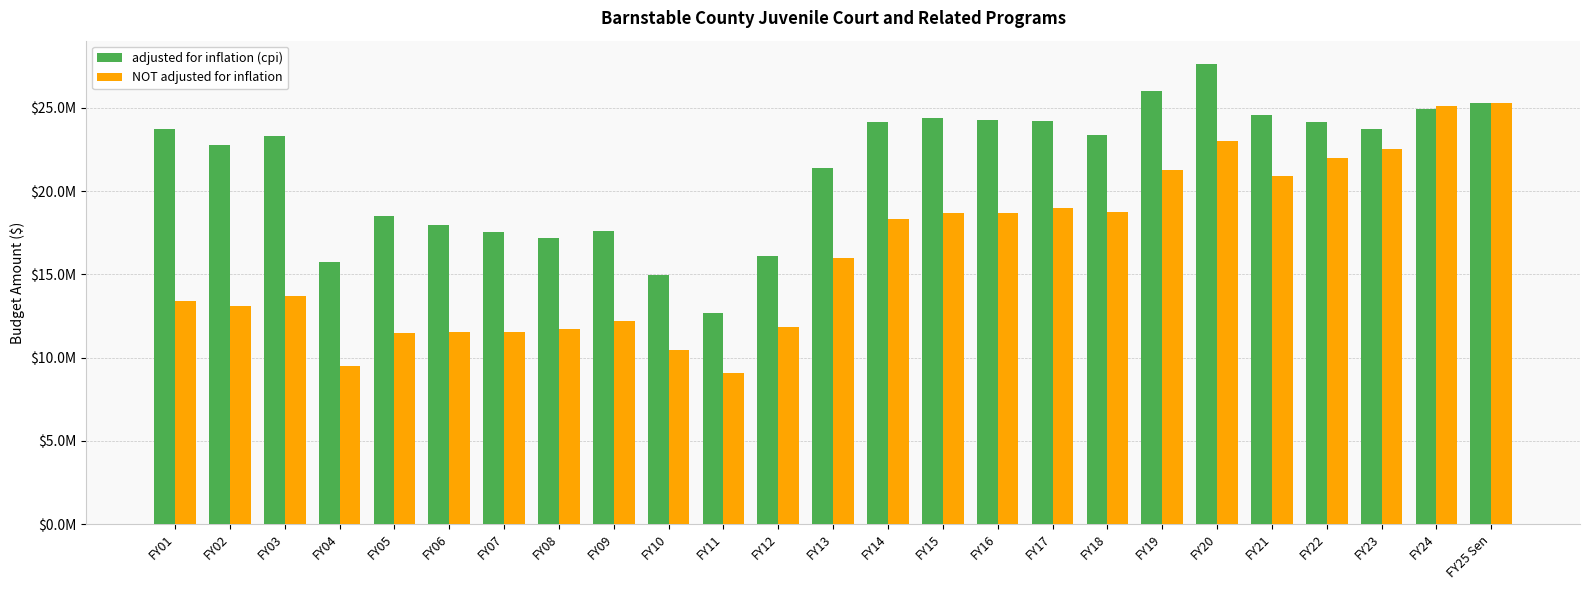

What is the average value of the NOT adjusted for inflation series?

16363689